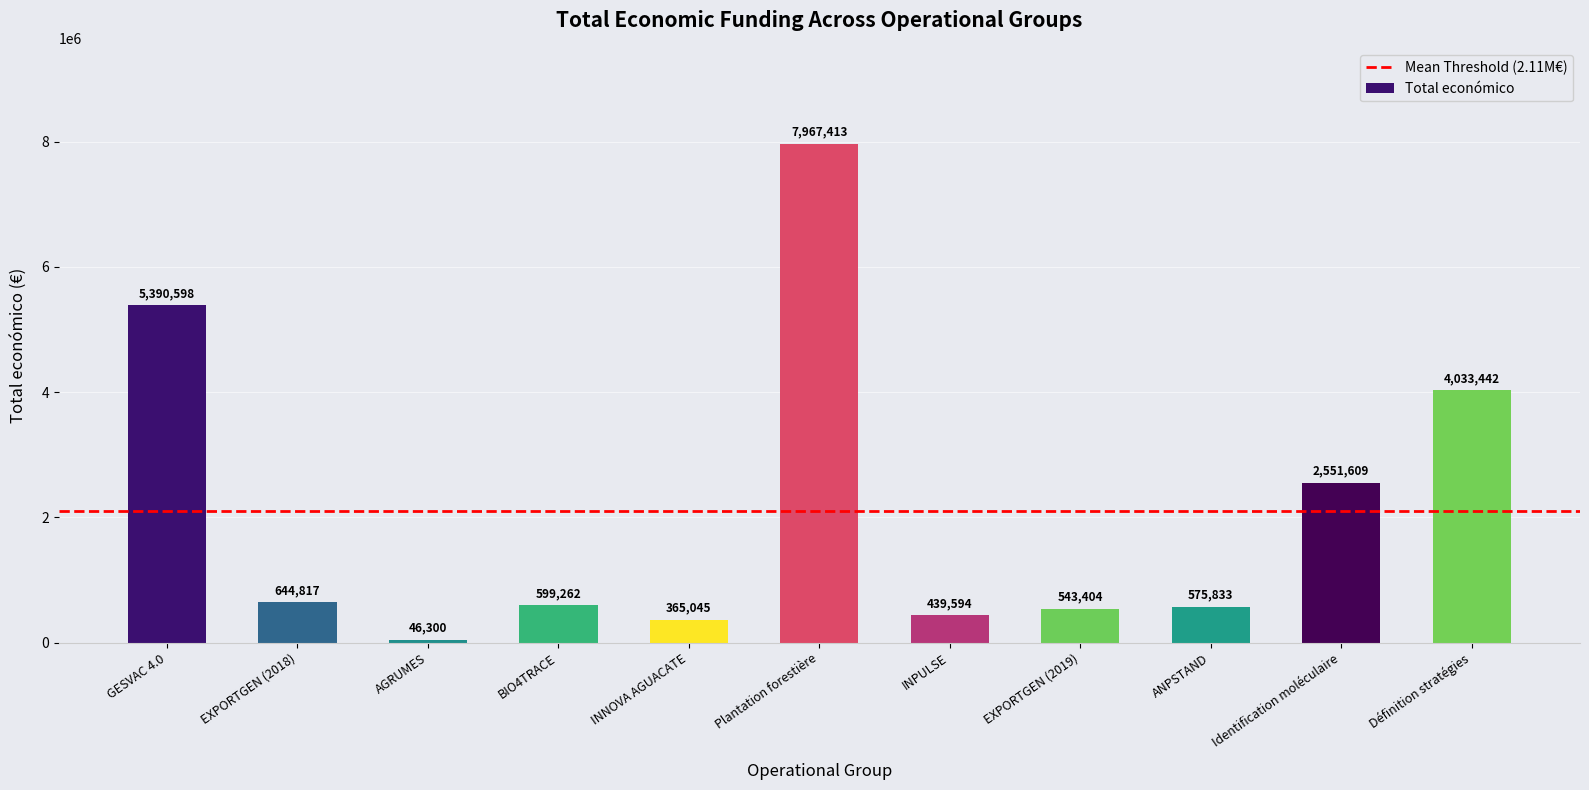

What is the greatest value displayed?

7967413